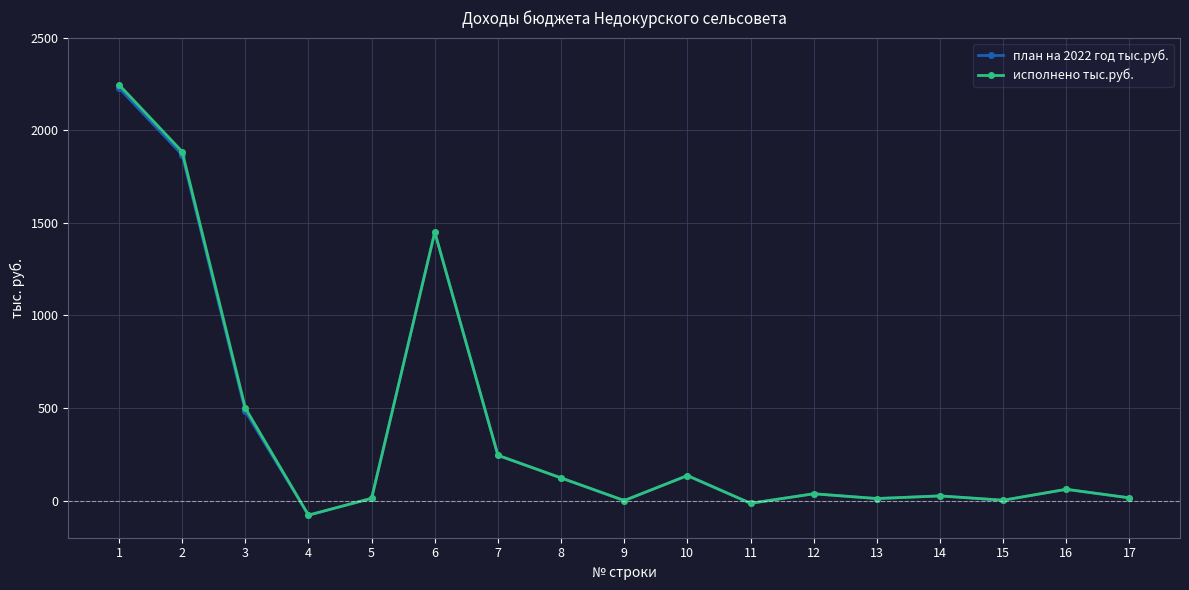

What is the highest value of the исполнено тыс.руб. series?

2245.6